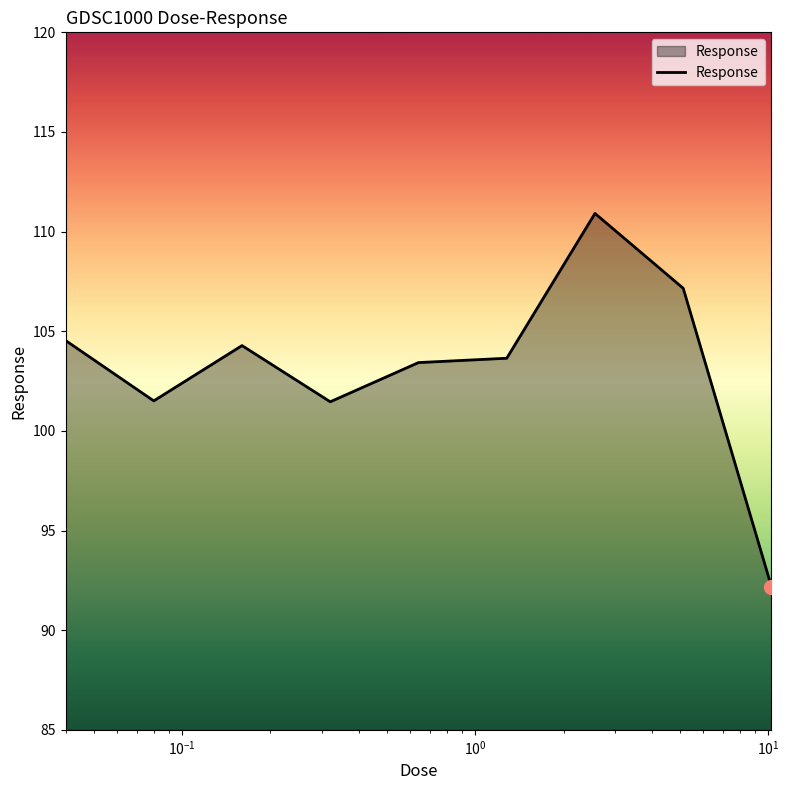

How many lines are shown in the chart?

1